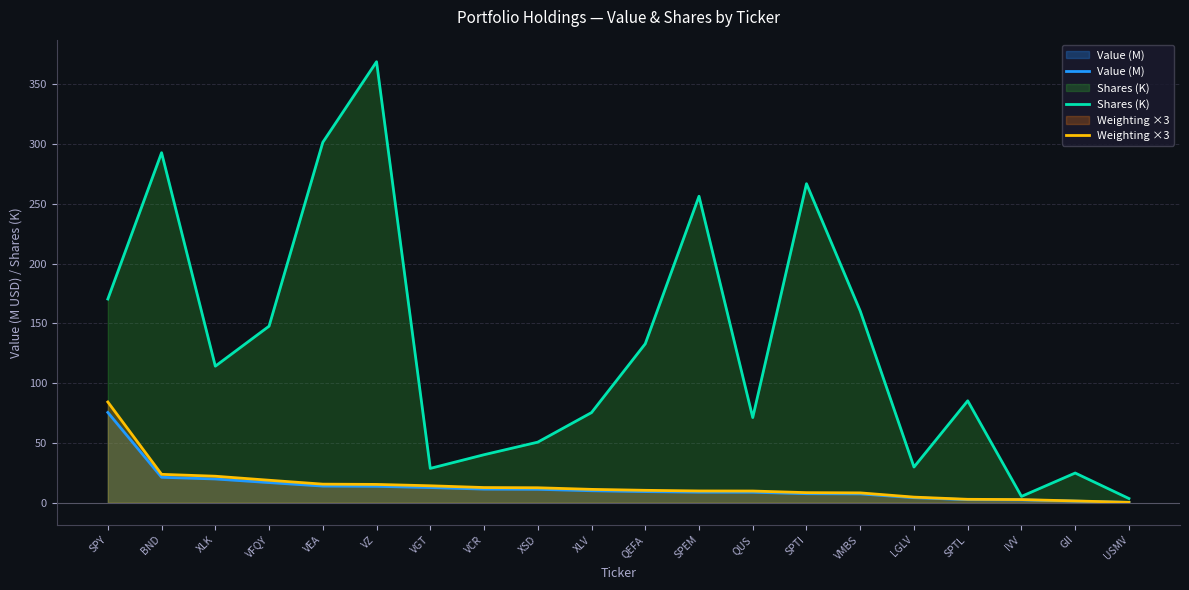

At SPTL, list the series in order from largest to smallest.

Shares (K), Weighting ×3, Value (M)